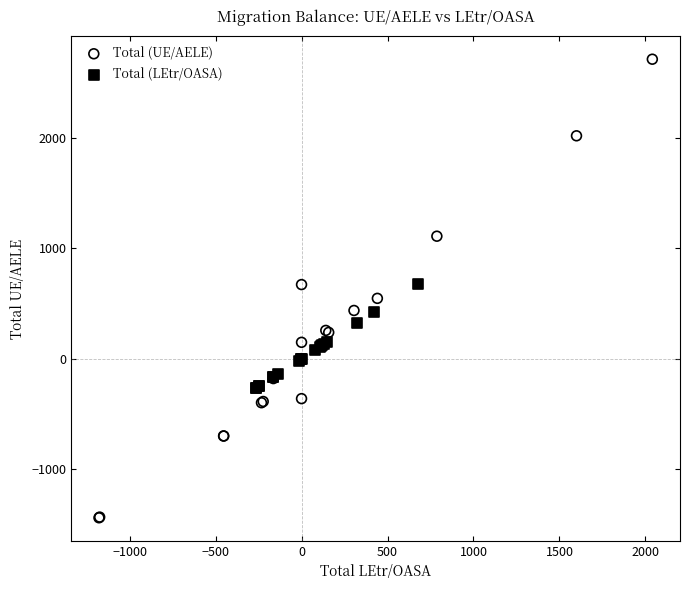

What are all the series names shown in the legend?

Total (UE/AELE), Total (LEtr/OASA)